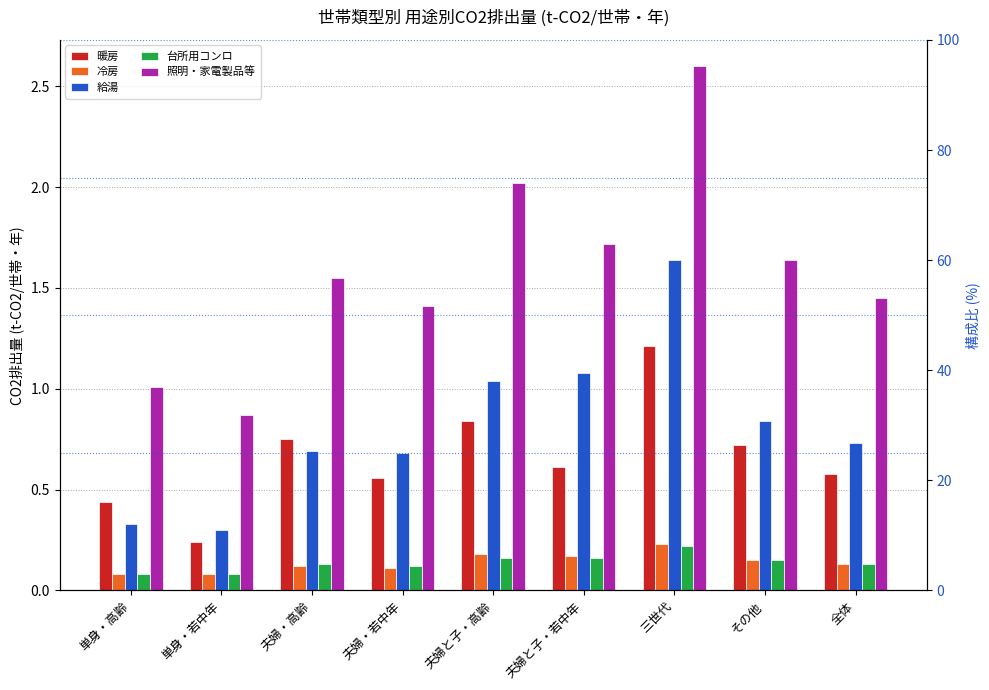

The value of 暖房 at 夫婦・高齢 is 1.1. True or false?

False